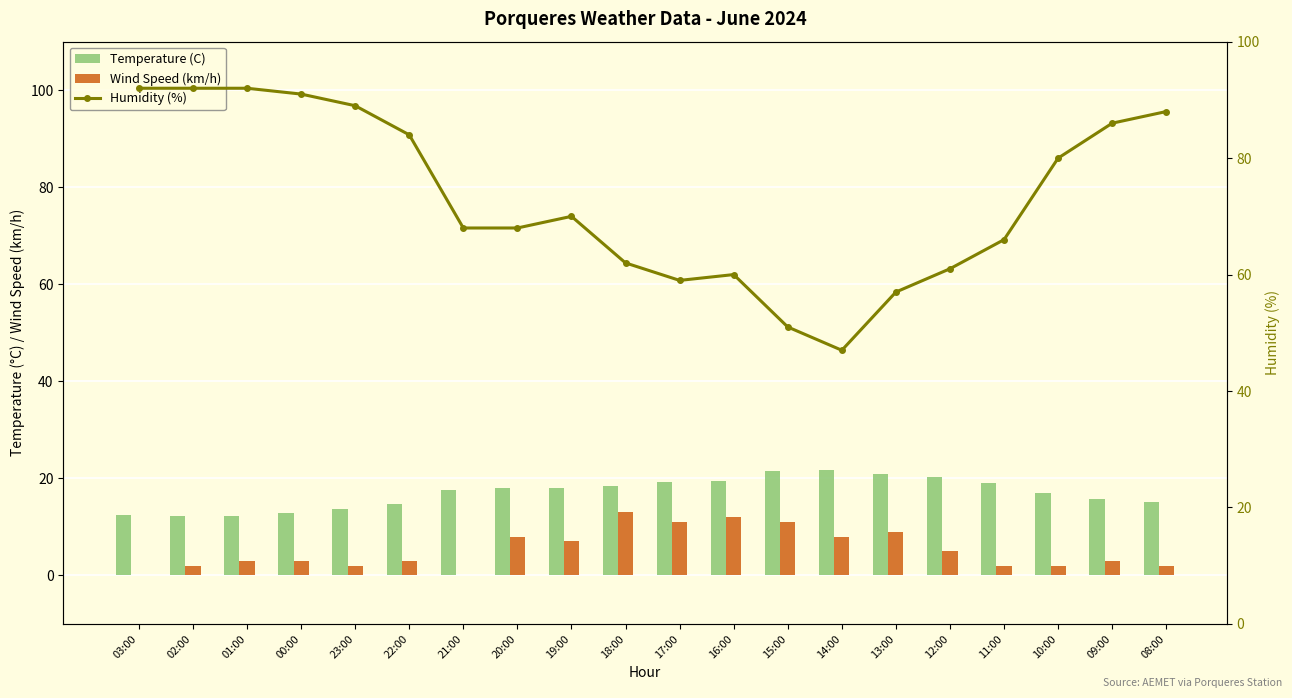

What are all the series names shown in the legend?

Temperature (C), Wind Speed (km/h), Humidity (%)